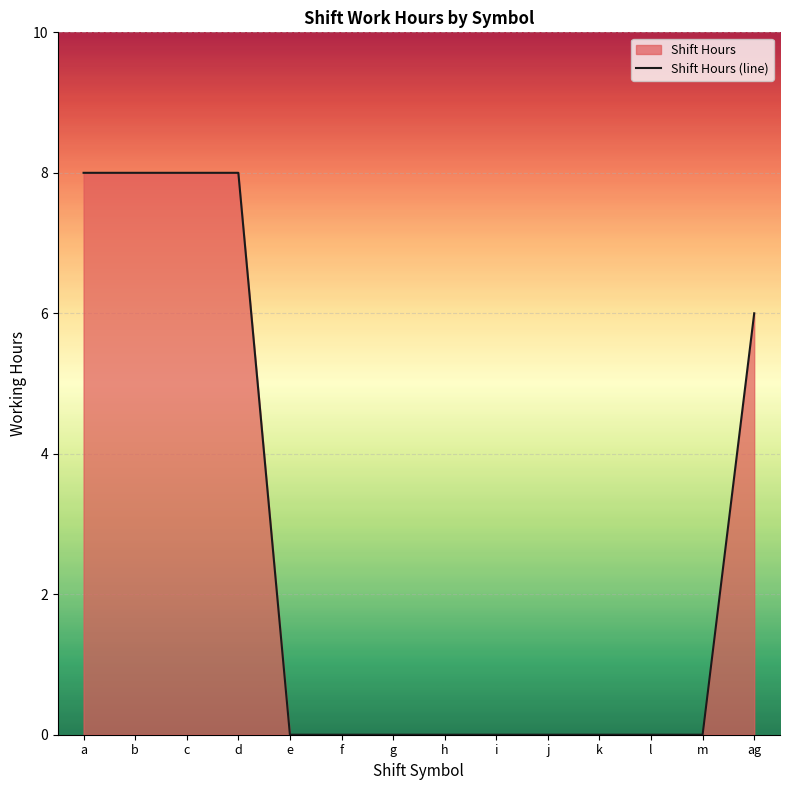

List the labels in order of value, largest first.

a, b, c, d, ag, e, f, g, h, i, j, k, l, m